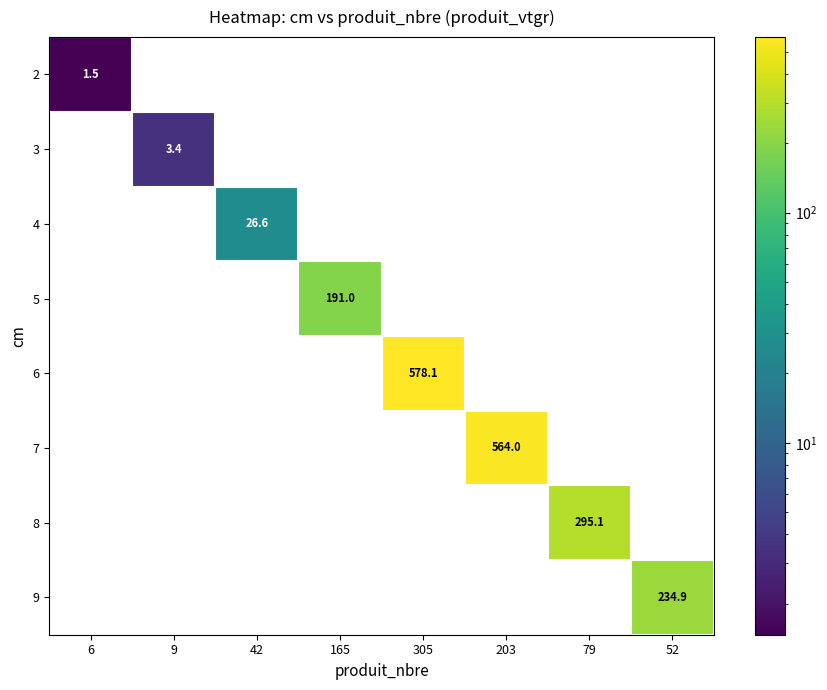

What is the maximum value shown in the chart?

578.1